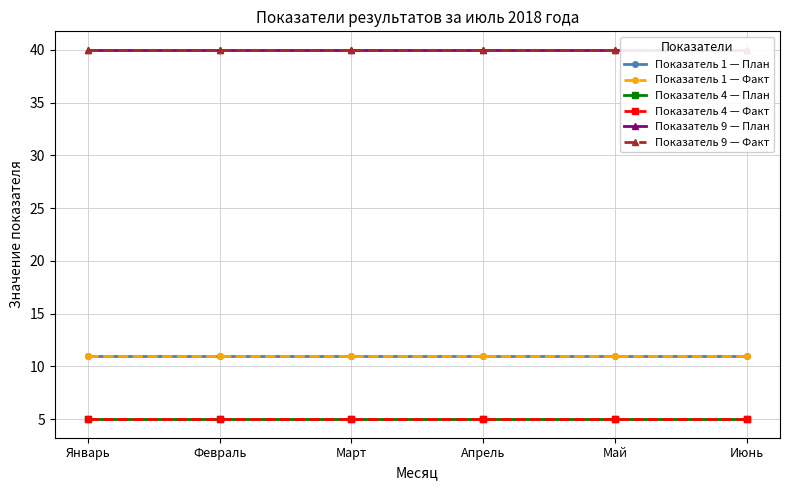

The value of Показатель 9 — Факт at Февраль is 24. True or false?

False